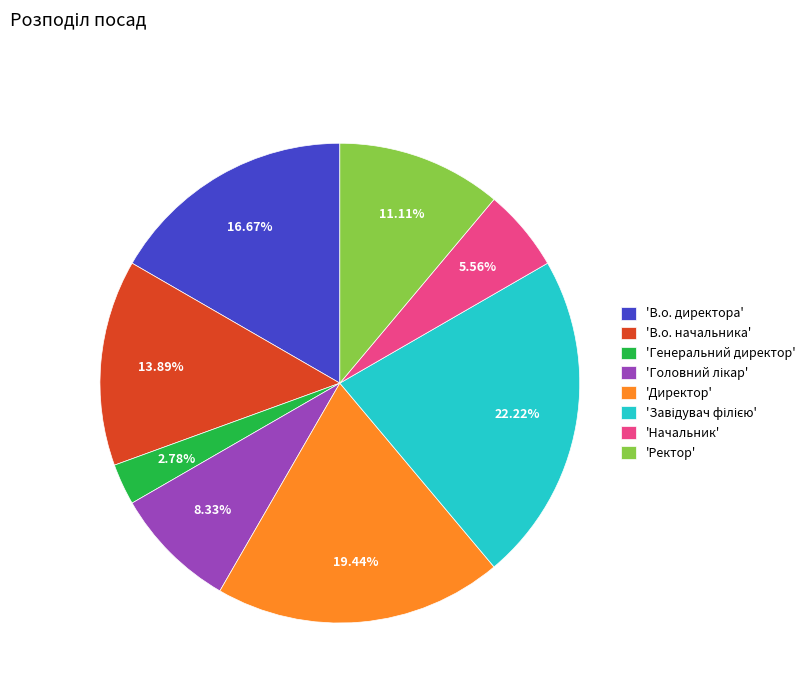

Is there a majority slice in this chart?

No